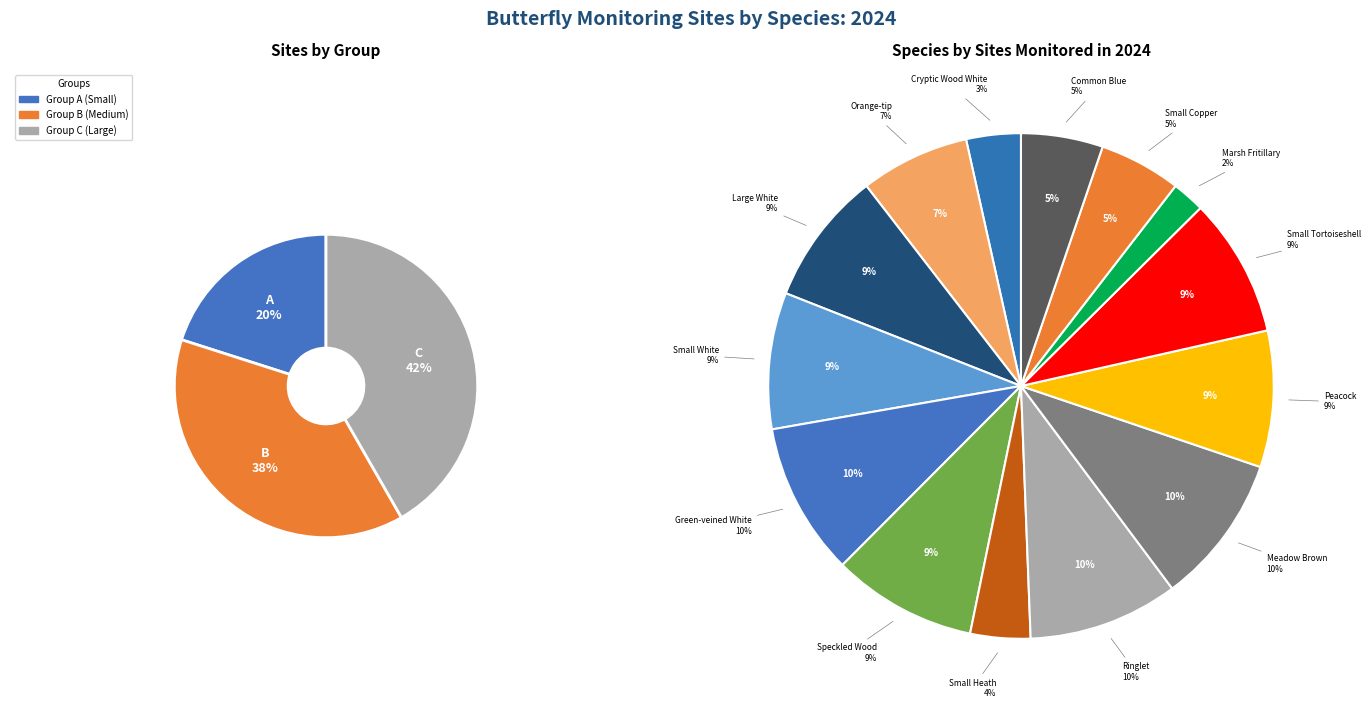

How much of the chart is everything except Peacock?

91.3%